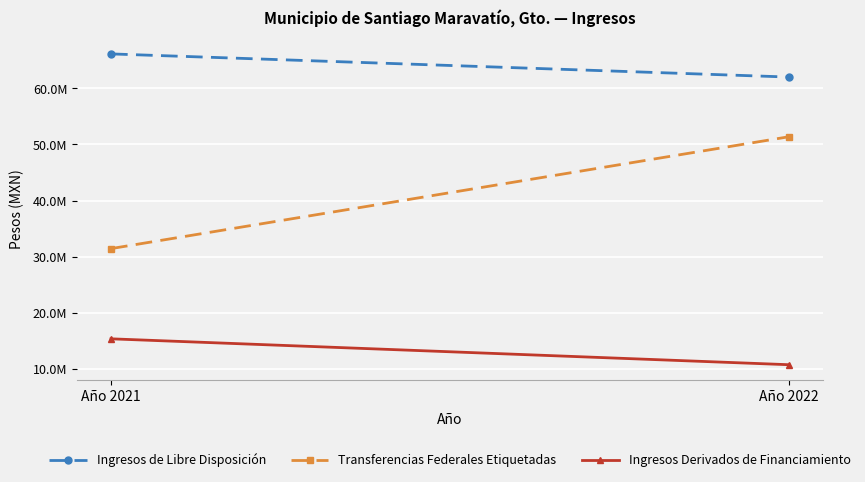

What is the difference between the Ingresos Derivados de Financiamiento values at Año 2022 and Año 2021?

4612954.7